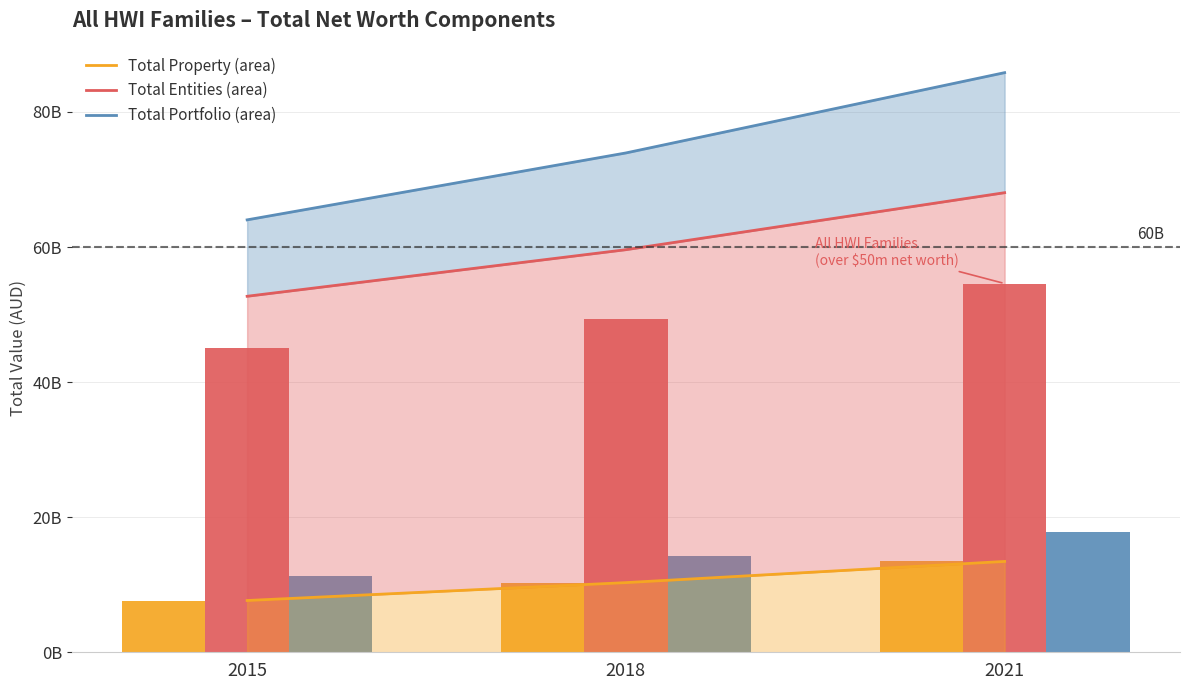

At which label is Total Entities (area) closest to 60383608500?

2018